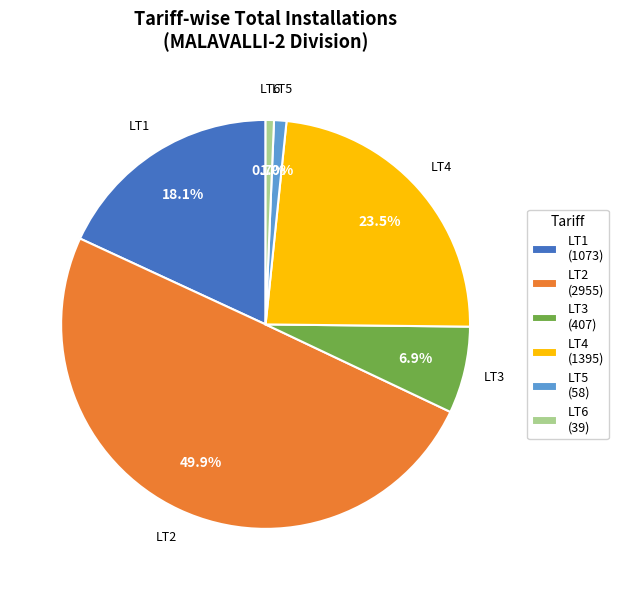

What percentage is the LT6 slice, to the nearest percent?

1%